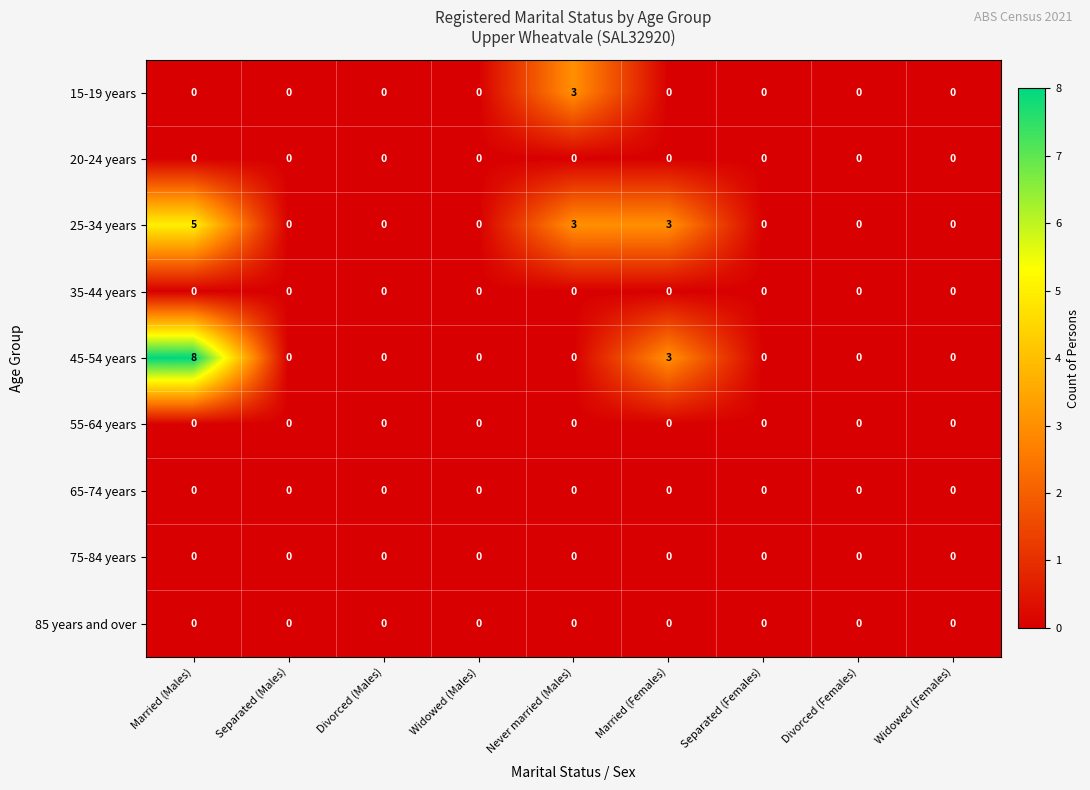

What is the difference between the highest and lowest values at Married (Males)?

8